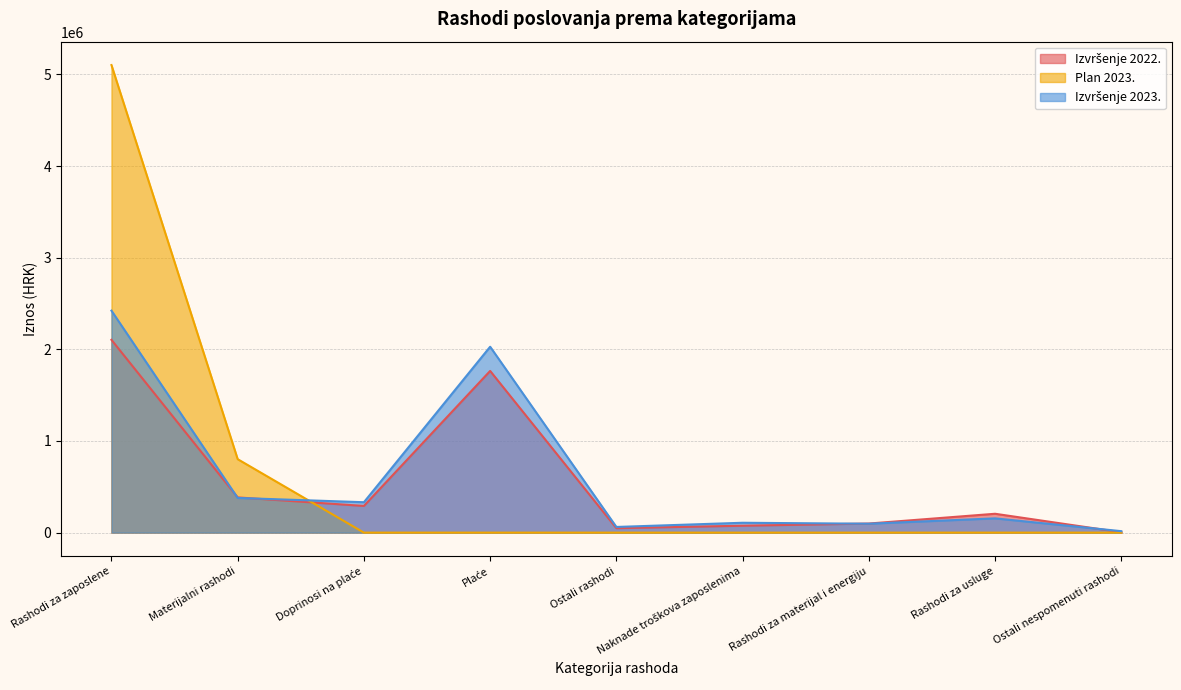

How many values in the Plan 2023. series exceed 0?

2